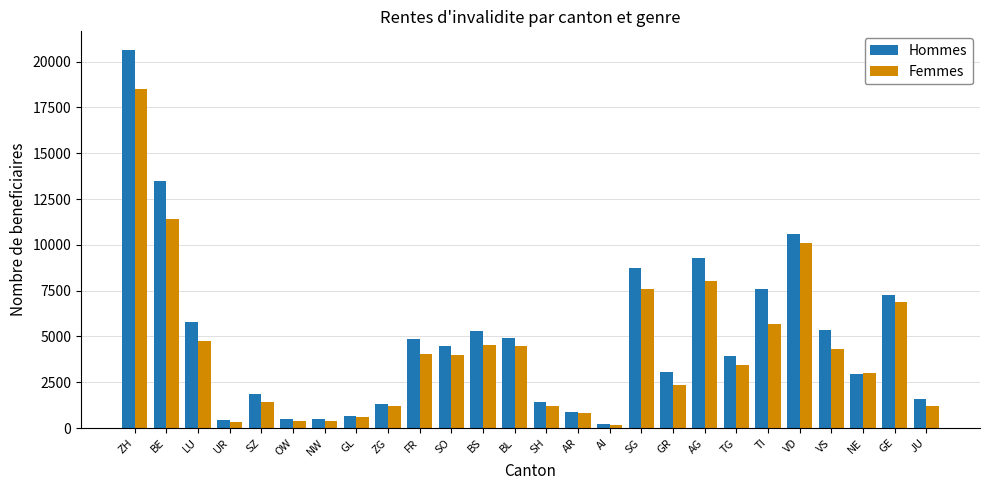

The Femmes series shows 6869 at GE. True or false?

True